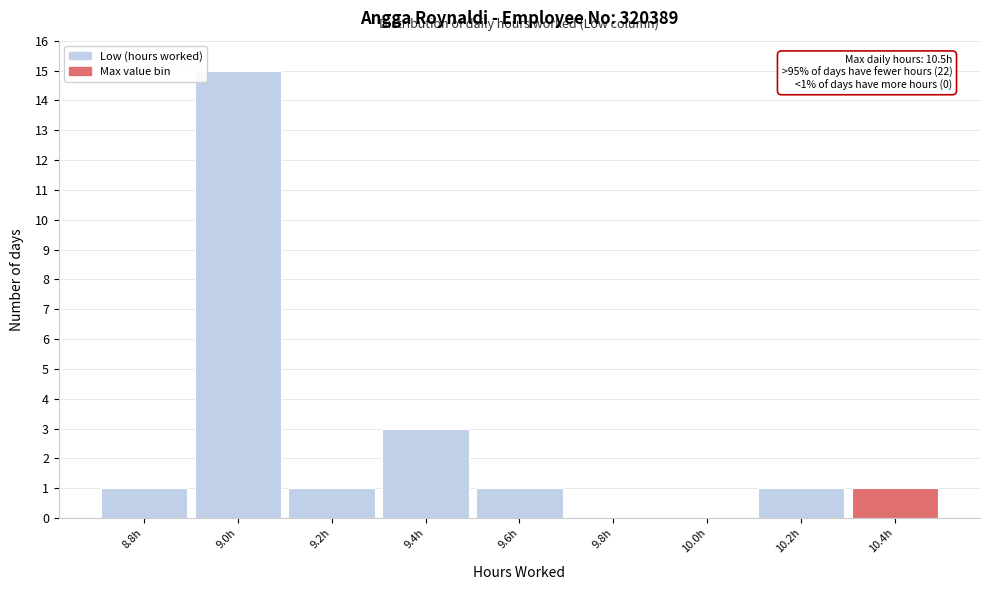

Reading left to right, list all the values displayed in this chart.

8.8h=1	9.0h=15	9.2h=1	9.4h=3	9.6h=1	9.8h=0	10.0h=0	10.2h=1	10.4h=1